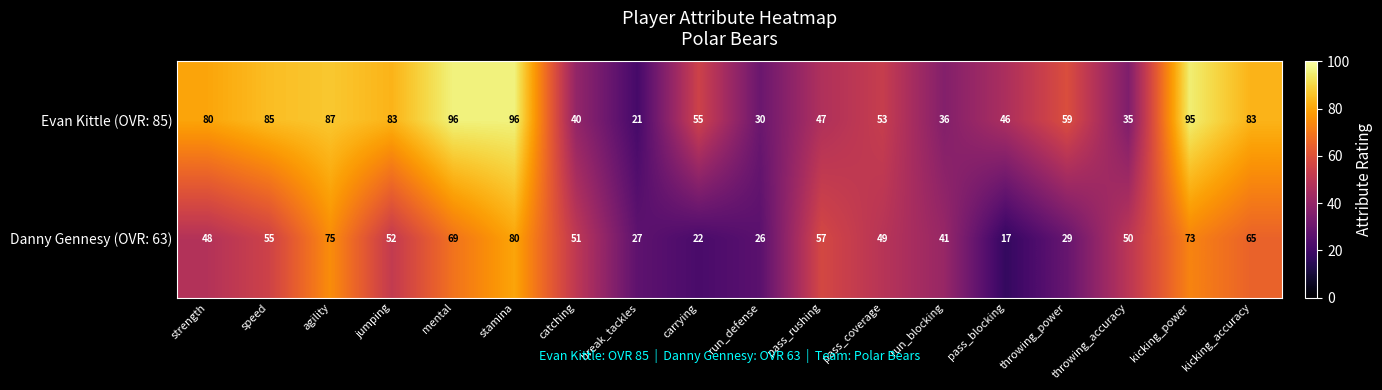

The Danny Gennesy (OVR: 63) series shows 6 at pass_blocking. True or false?

False